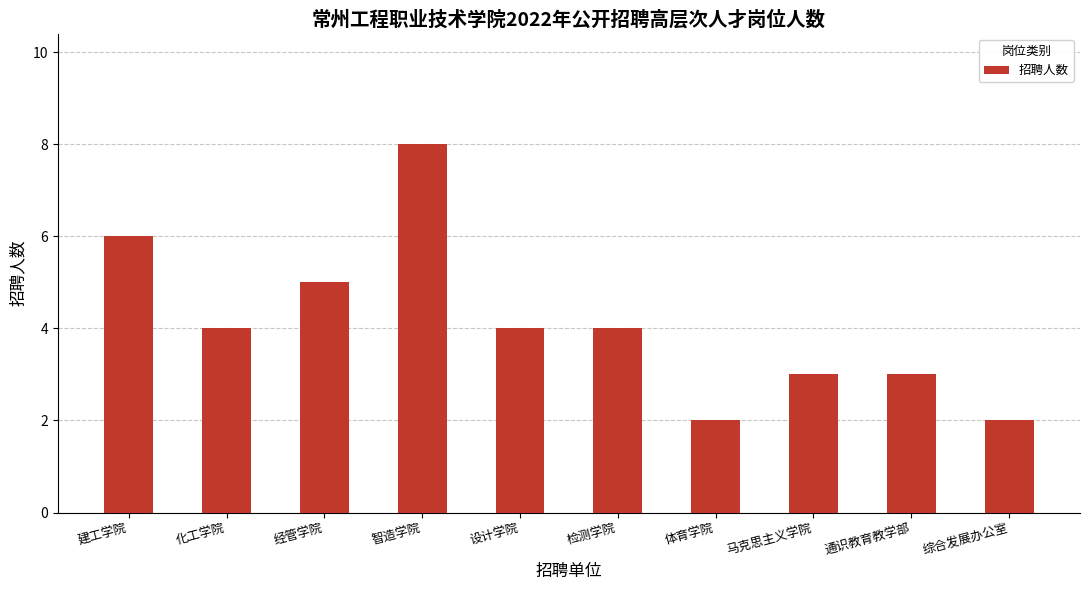

The value at 马克思主义学院 is 3. True or false?

True